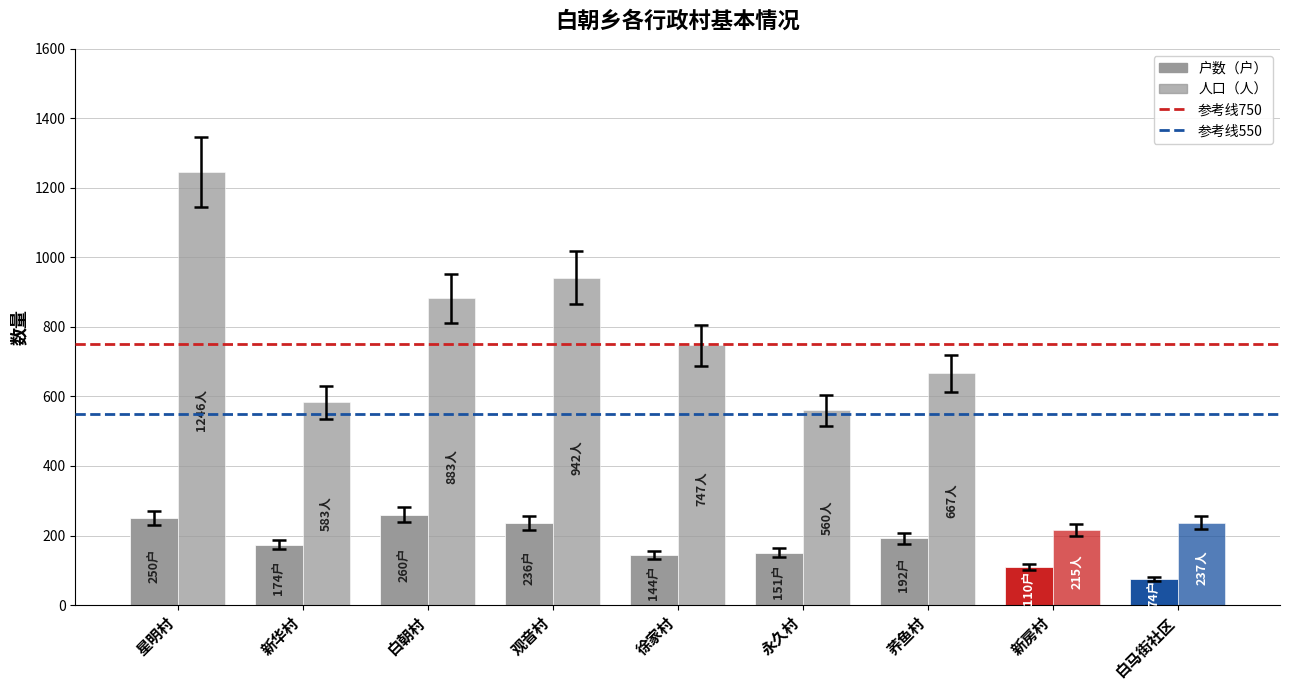

How many data points does each series have?

9